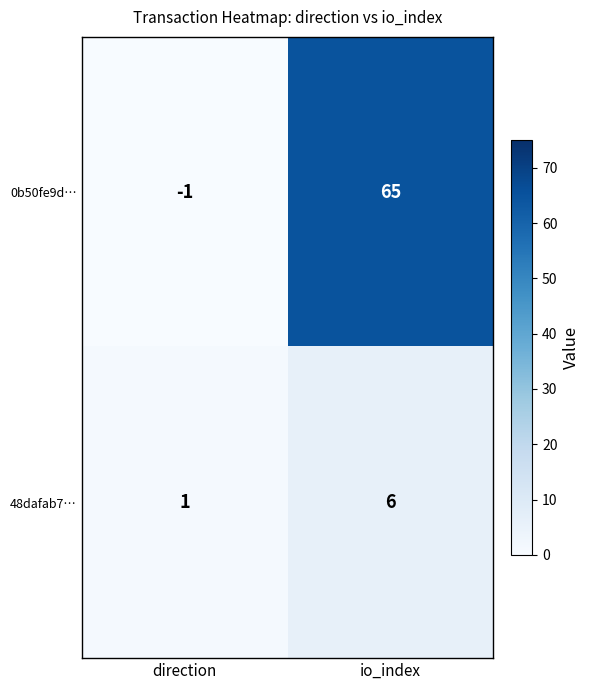

List the series in order of their peak value, lowest first.

48dafab7…, 0b50fe9d…